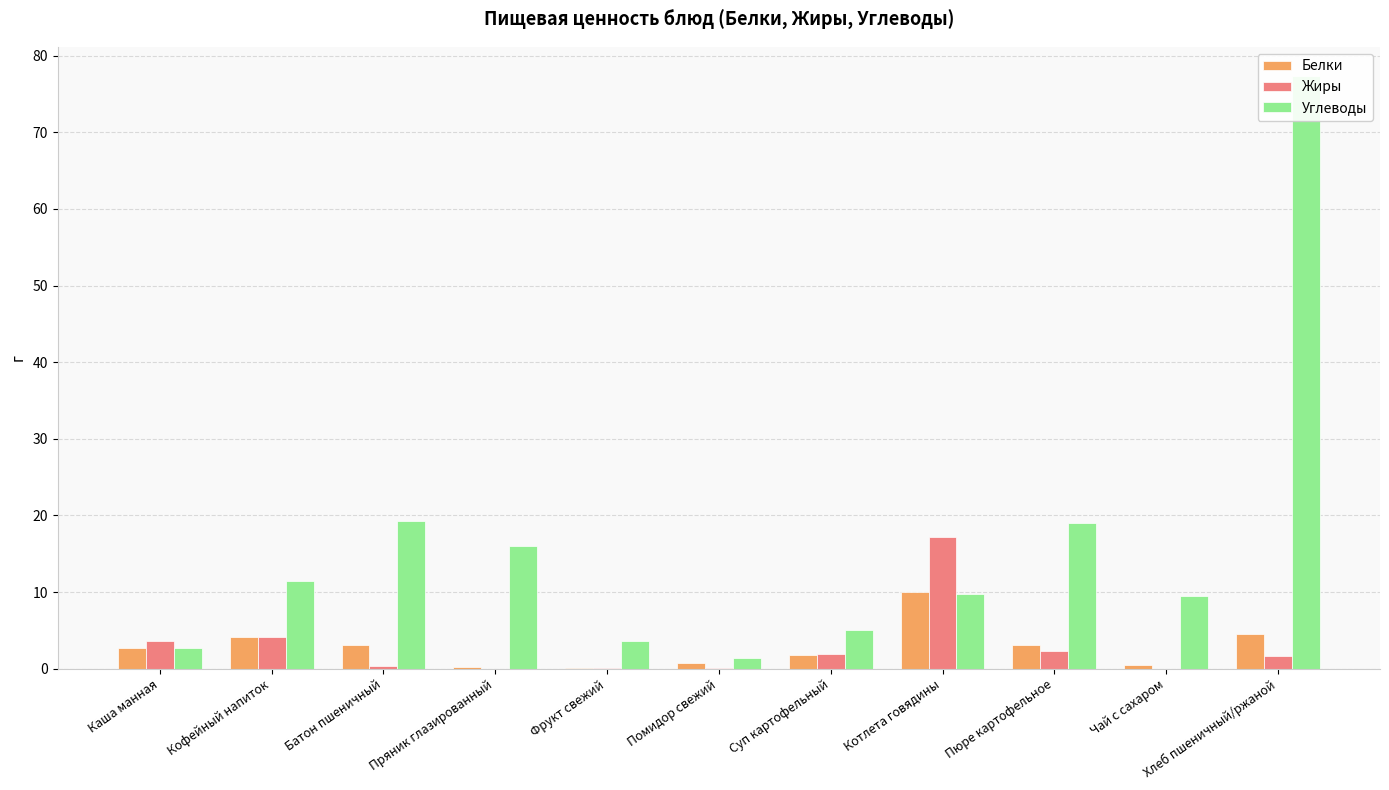

What is the label of the 3rd bar from the right?

Пюре картофельное